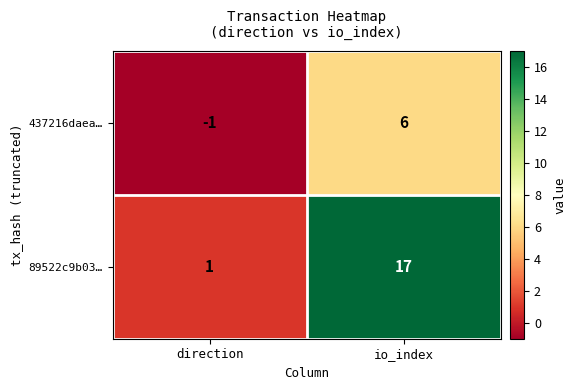

At which category is the sum across all series the highest?

io_index